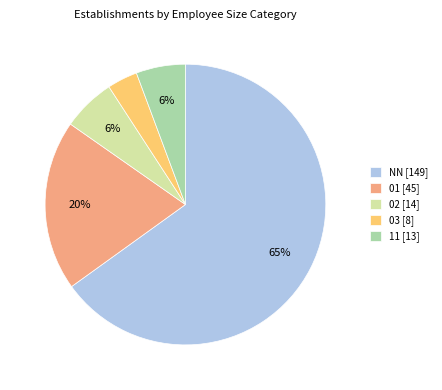

To the nearest percent, what portion does NN represent?

65%